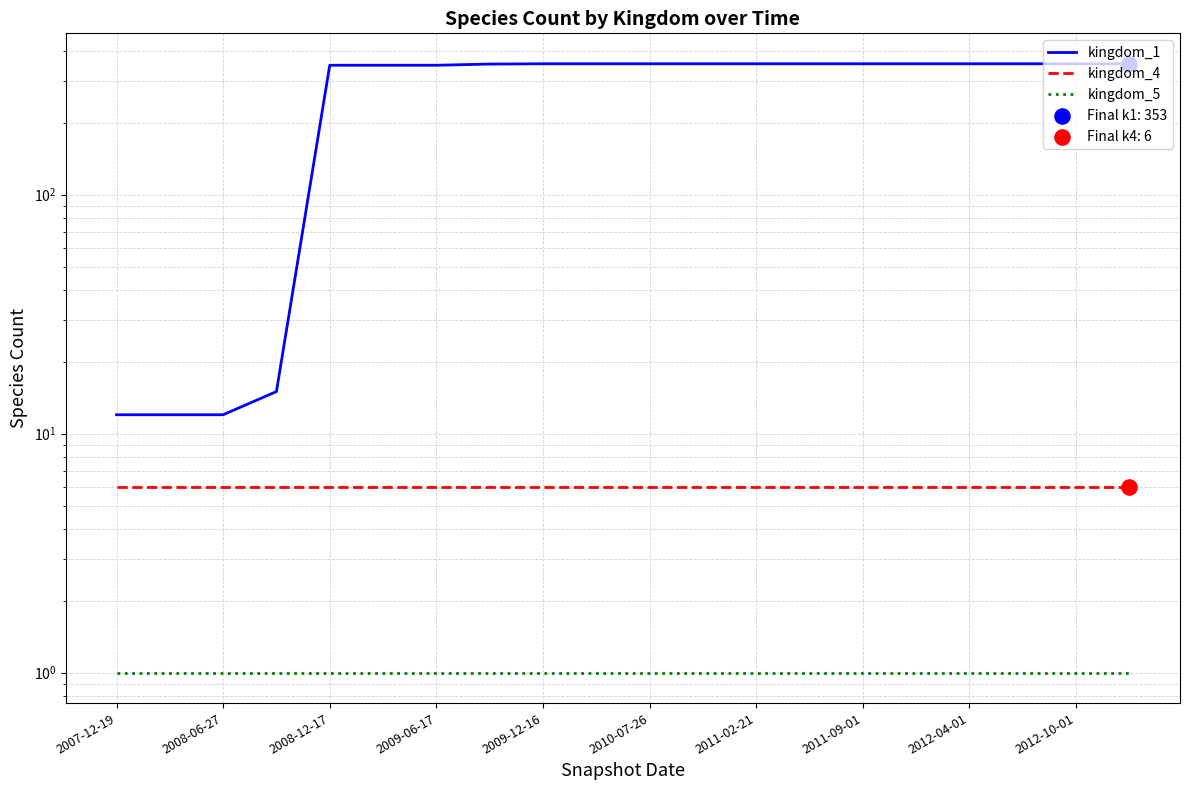

What are all the series names shown in the legend?

kingdom_1, kingdom_4, kingdom_5